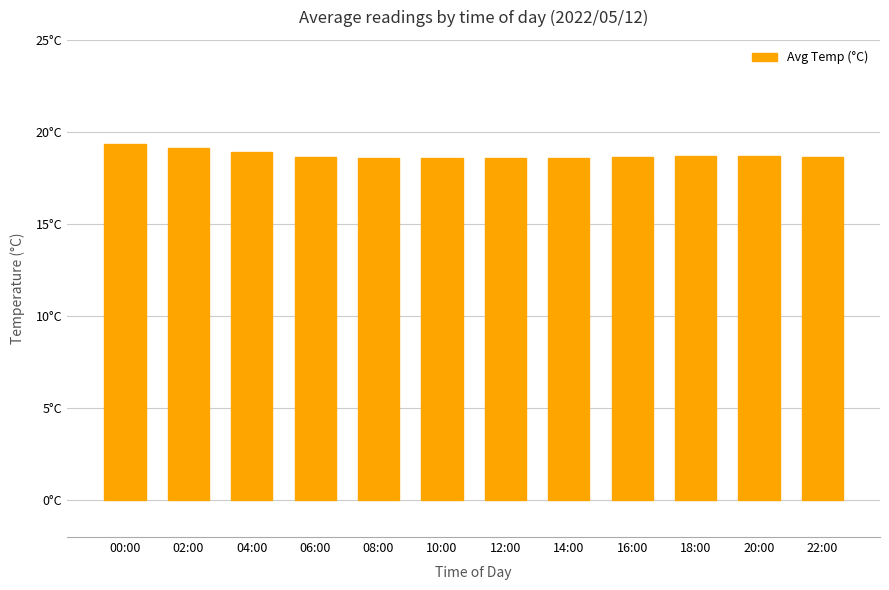

What position from the right is 22:00?

1